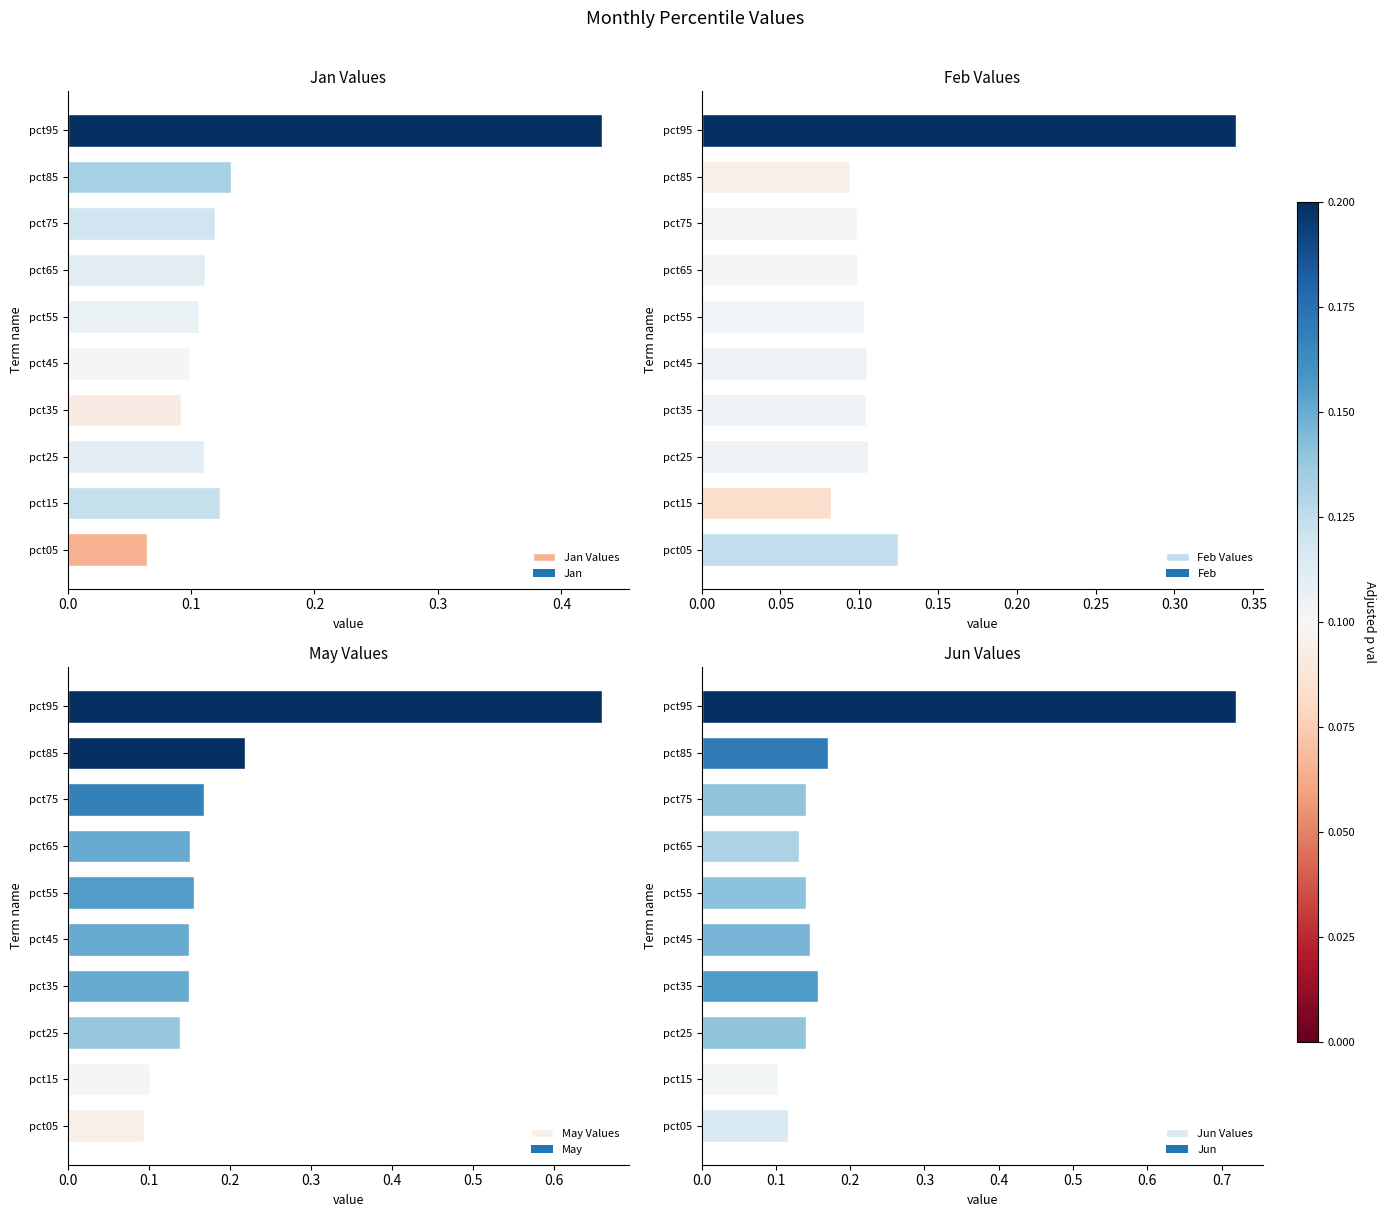

How many May Values values are between 0 and 1?

10